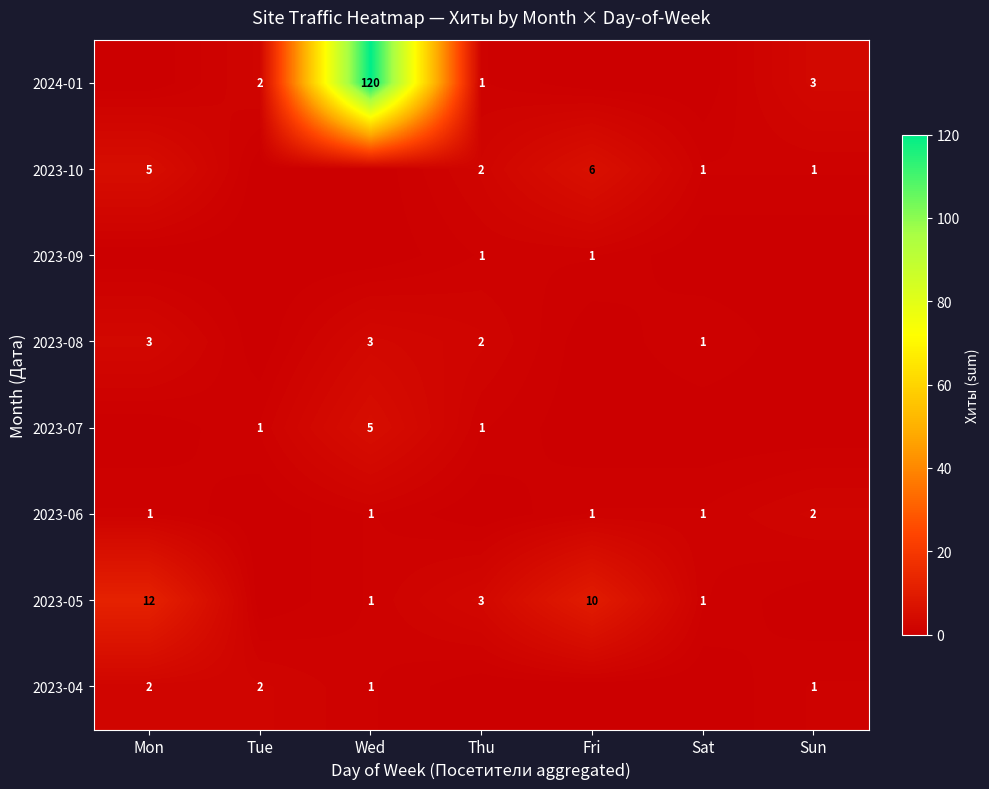

The value of 2023-09 at Thu is 1. True or false?

True